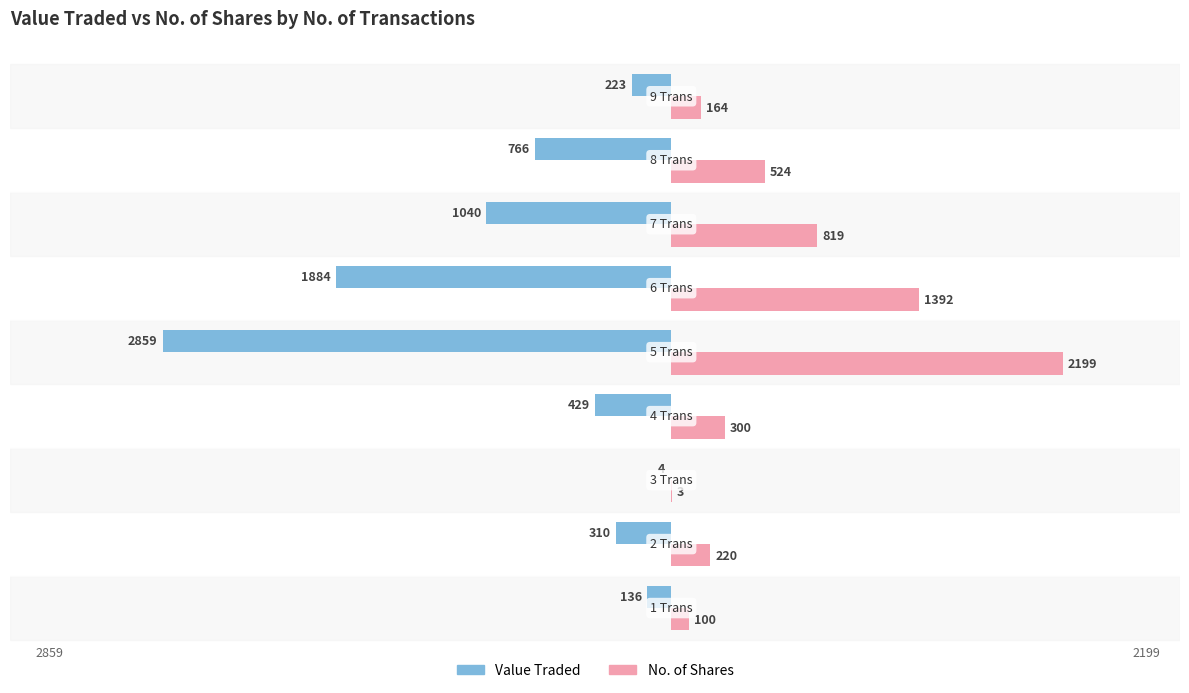

What is the maximum value for No. of Shares?

2199